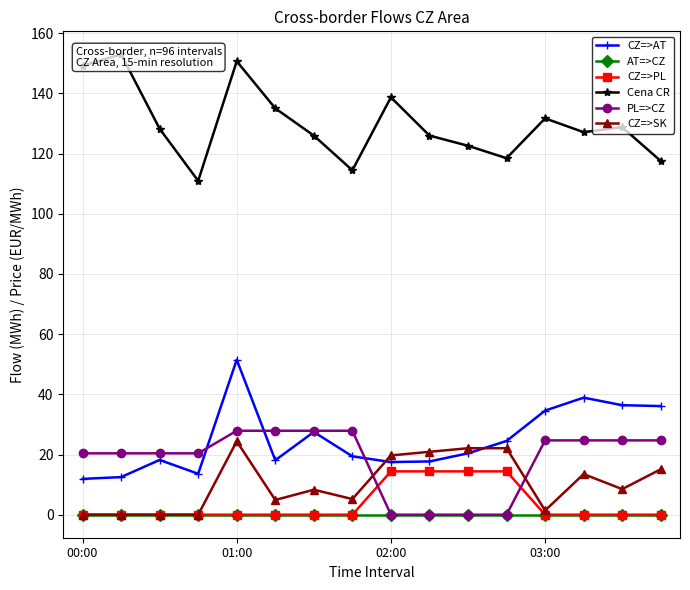

Is the value of CZ=>SK at 01:00 greater than the value of CZ=>PL at 02:00?

Yes